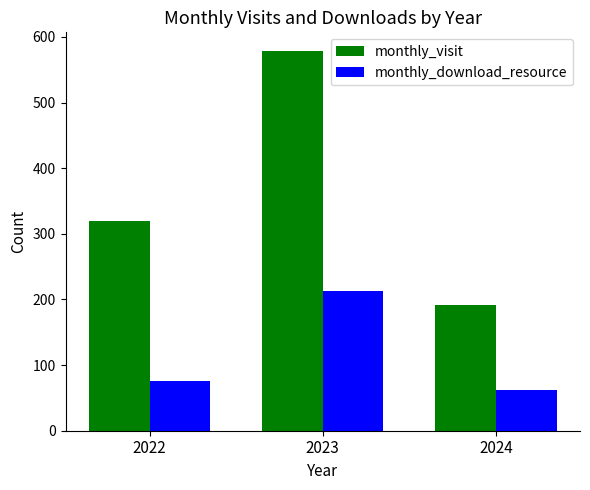

Where is monthly_visit nearest to the value 385?

2022